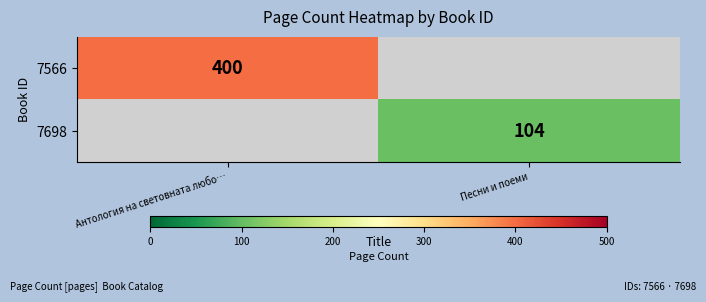

The 7698 series shows 104 at Песни и поеми. True or false?

True